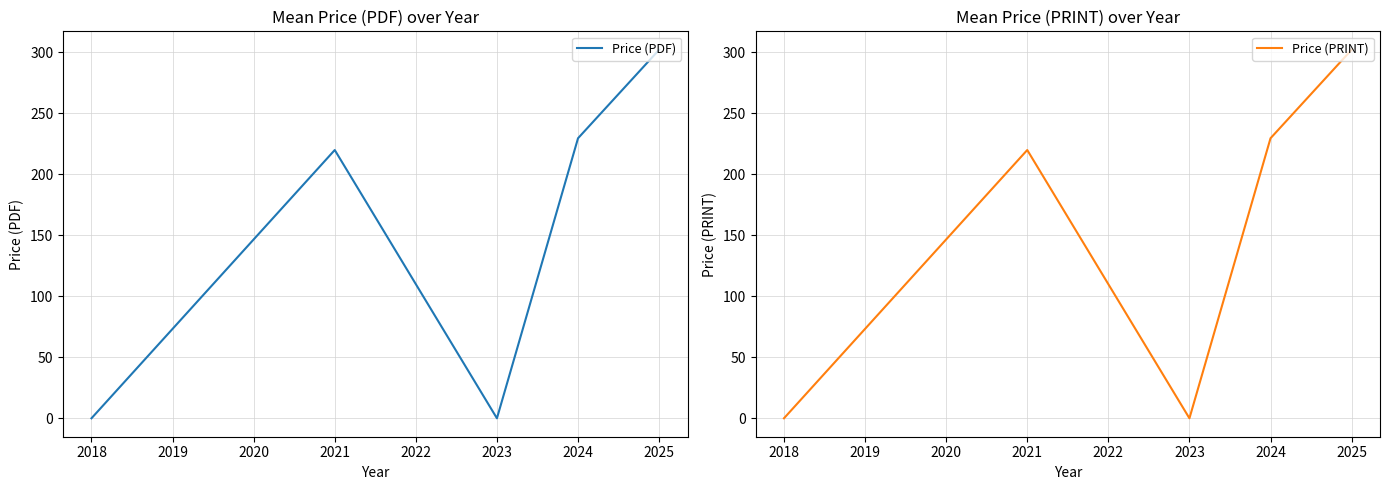

What are all the series names shown in the legend?

Price (PDF), Price (PRINT)